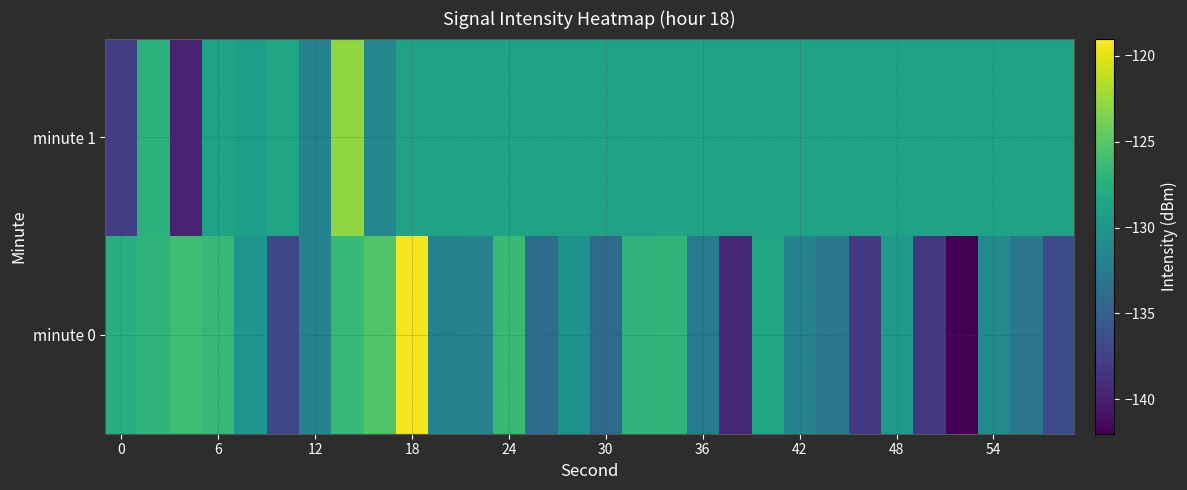

Reading left to right, extract all data points from this chart.

minute 0: -127.5	-127.0	-126.2	-126.6	-130.0	-137.0	-131.8	-126.6	-125.2	-119.4	-131.9	-131.8	-126.4	-133.9	-130.2	-134.1	-127.1	-126.9	-132.6	-139.4	-128.4	-131.8	-132.9	-138.2	-129.6	-138.3	-142.0	-131.2	-132.9	-136.8
minute 1: -137.8	-127.2	-139.8	-128.6	-129.2	-128.4	-131.8	-122.8	-131.4	-128.7	-128.7	-128.7	-128.7	-128.7	-128.7	-128.7	-128.7	-128.7	-128.7	-128.7	-128.7	-128.7	-128.7	-128.7	-128.7	-128.7	-128.7	-128.7	-128.7	-128.7